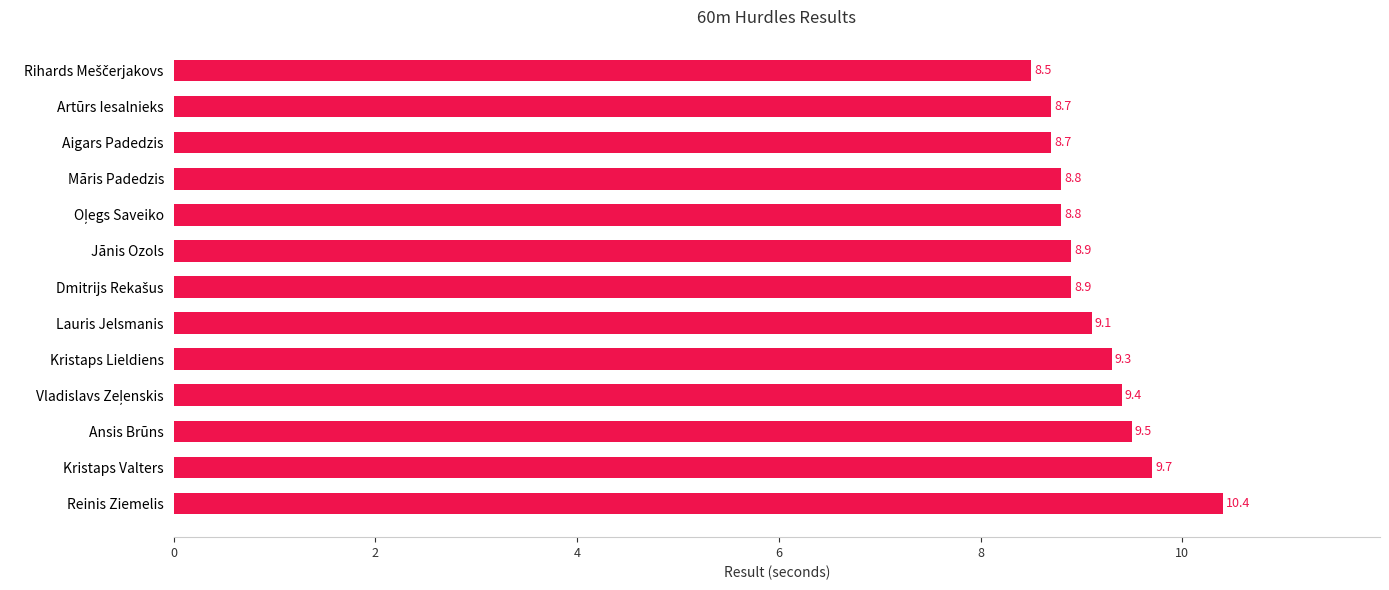

True or false: the data shows 13.7 at Artūrs Iesalnieks.

False